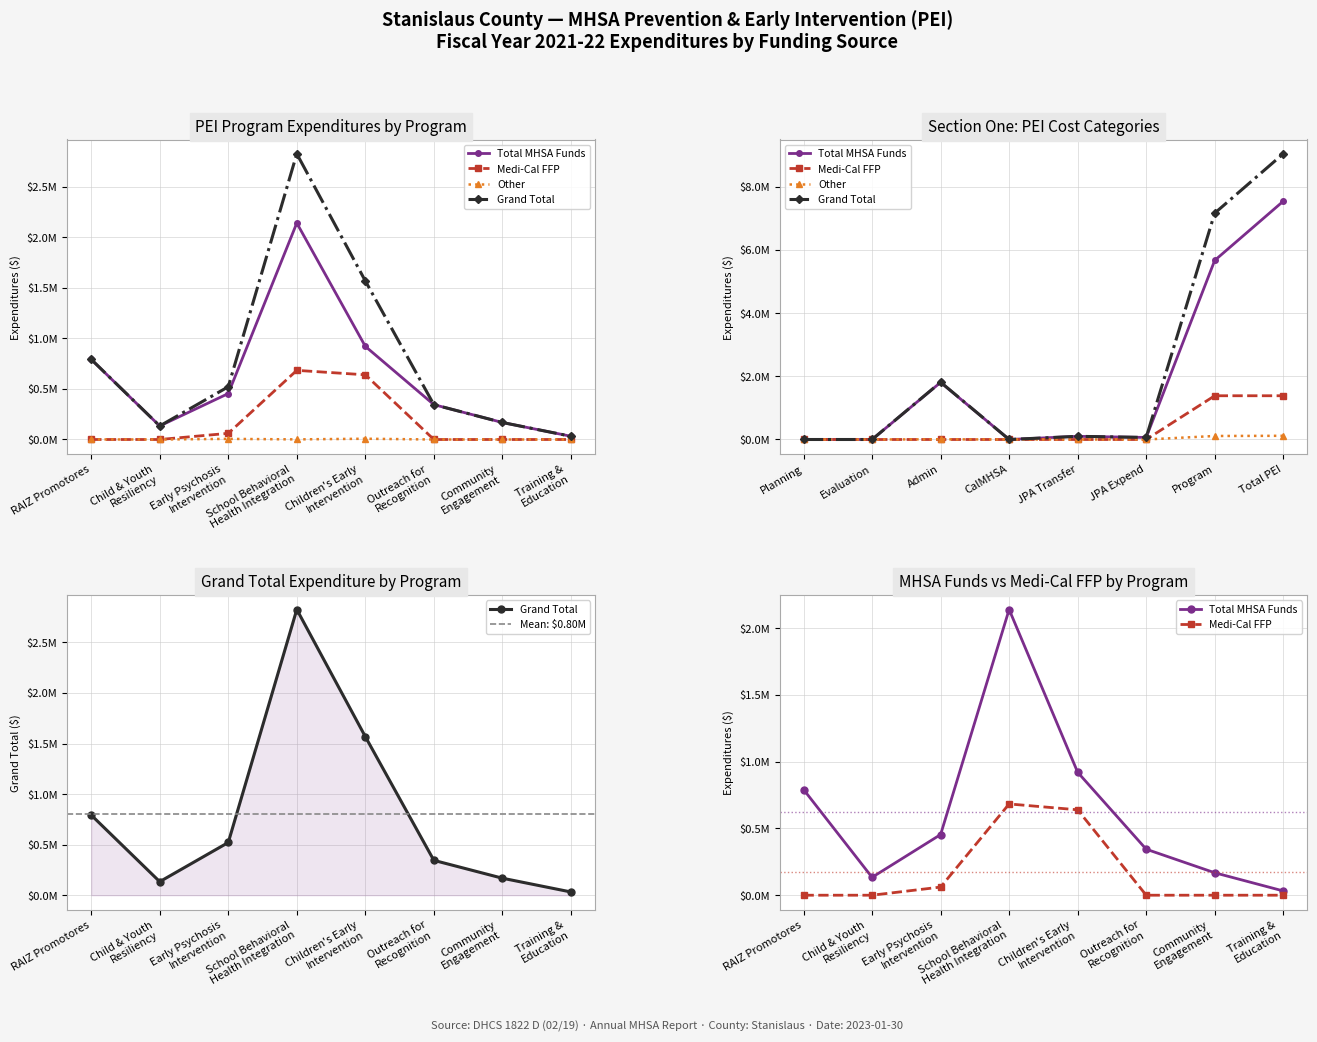

At Community Engagement, list the series in order from largest to smallest.

Total MHSA Funds, Grand Total, Medi-Cal FFP, Other